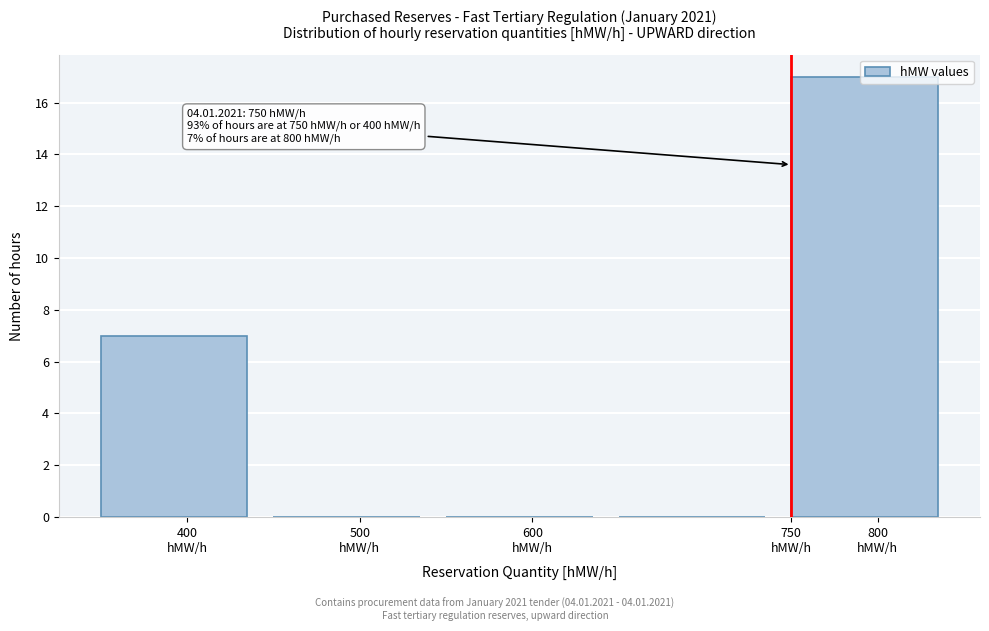

Which range on the x-axis has the tallest bar?

750 to 850